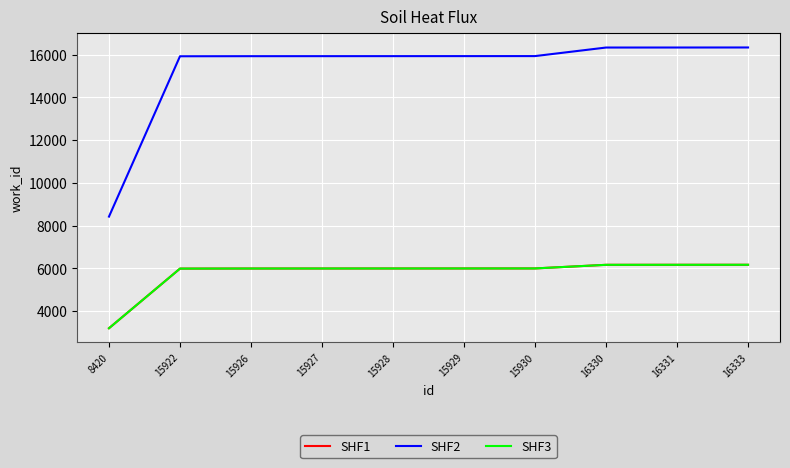

At which label does SHF2 first exceed 15929?

15930